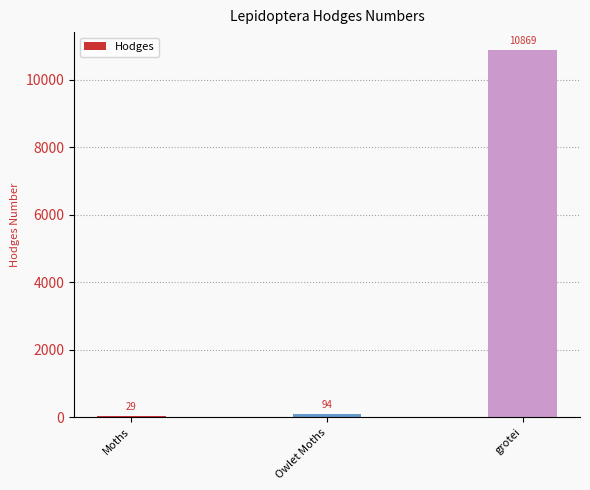

Is it true that the value at Moths is 29.0?

True